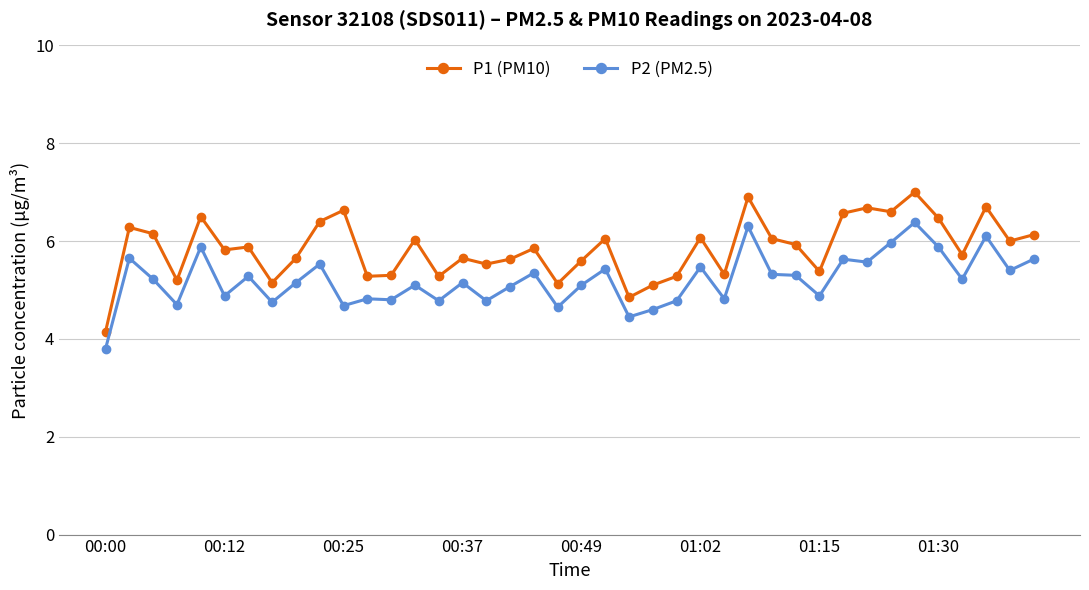

What is the sum of all P1 (PM10) values?

233.9